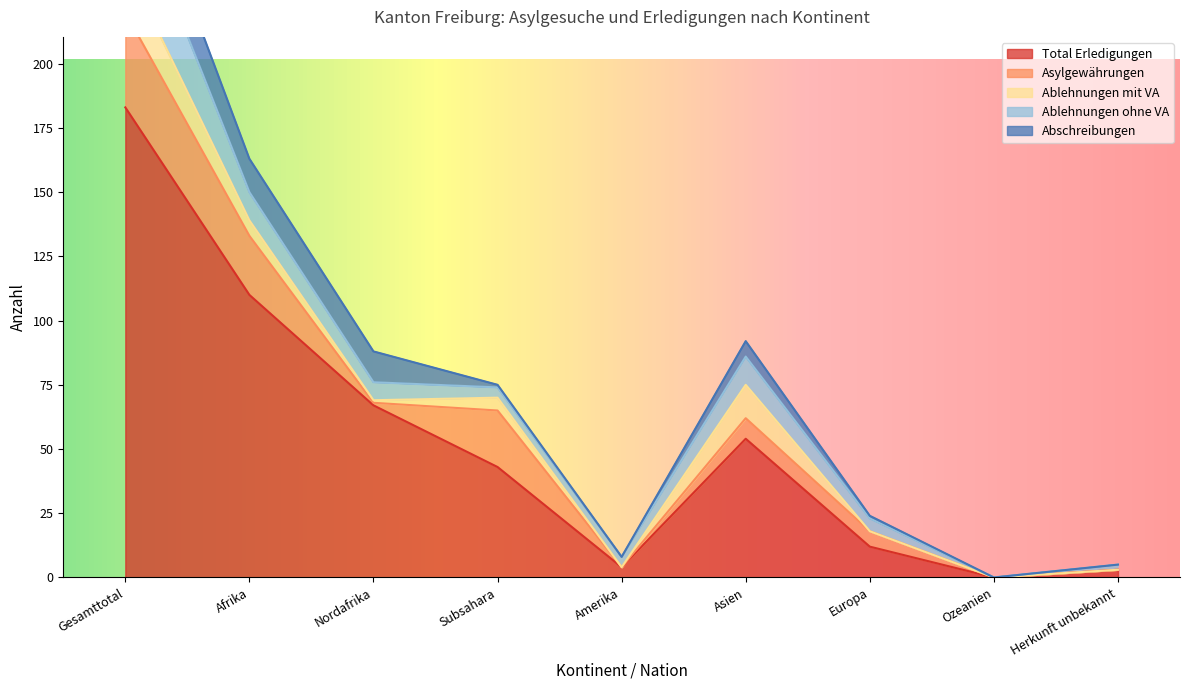

True or false: Total Erledigungen and Asylgewährungen intersect in this chart.

False